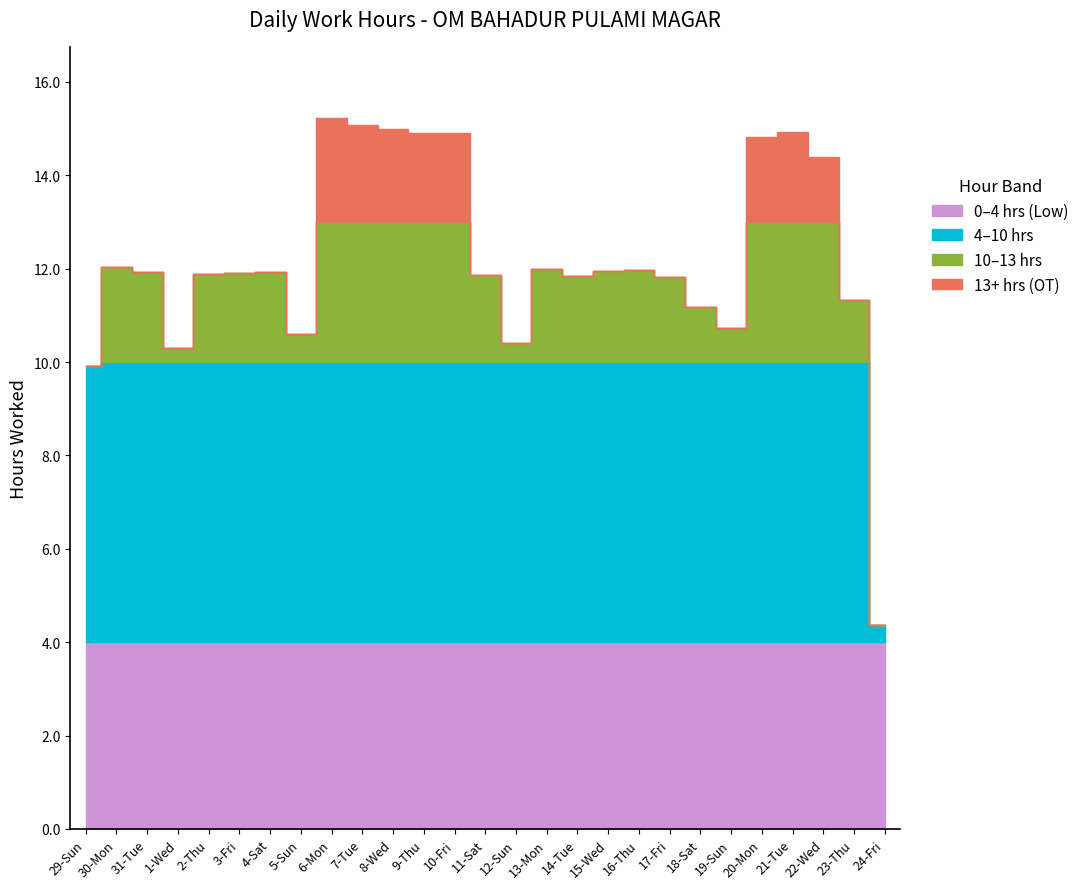

At which label does the data first exceed 11?

30-Mon